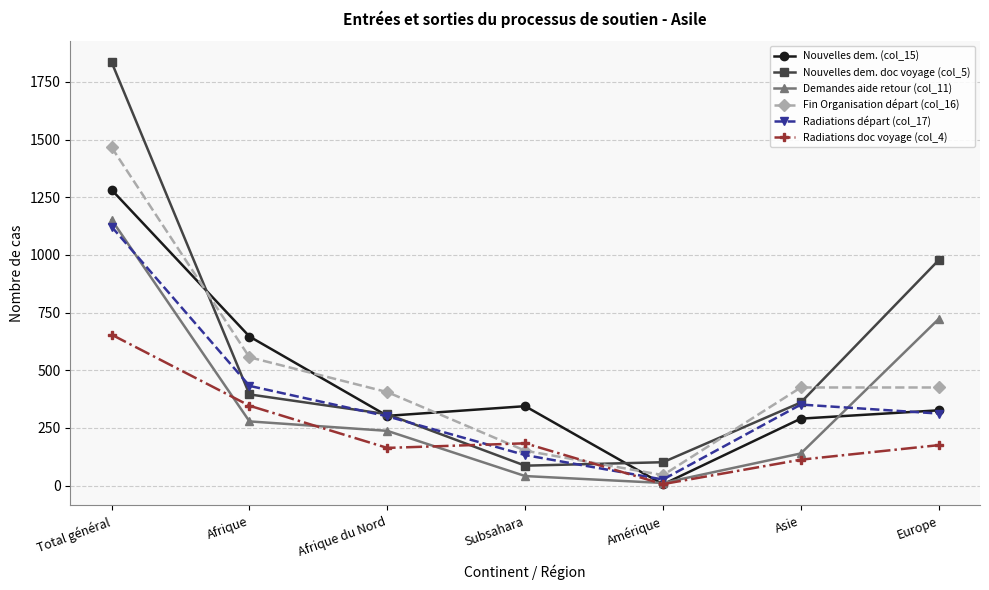

What is the label of the 5th point from the left?

Amérique